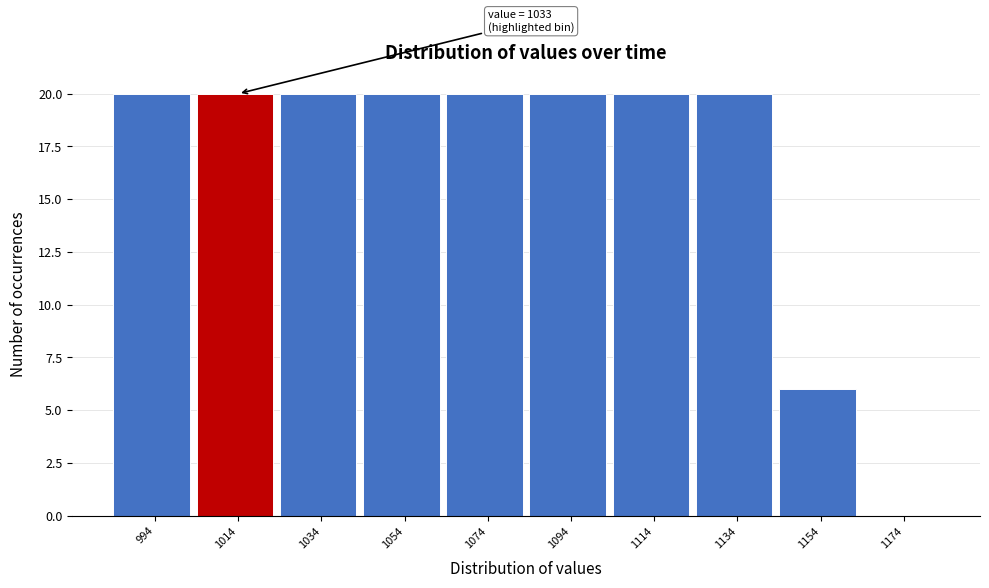

Reading left to right, extract all data points from this chart.

994=20	1014=20	1034=20	1054=20	1074=20	1094=20	1114=20	1134=20	1154=6	1174=0